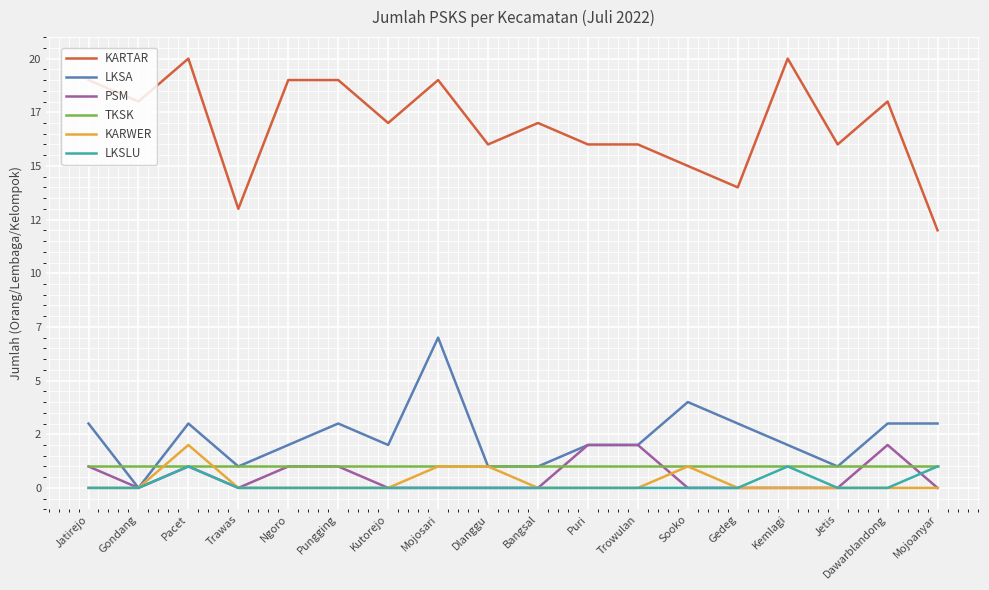

What are all the series names shown in the legend?

KARTAR, LKSA, PSM, TKSK, KARWER, LKSLU